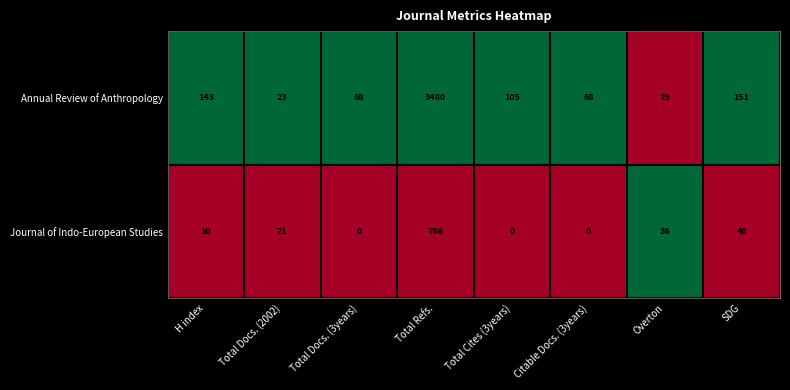

What is the sum of the Journal of Indo-European Studies values at Total Docs. (3years) and Total Refs.?

766